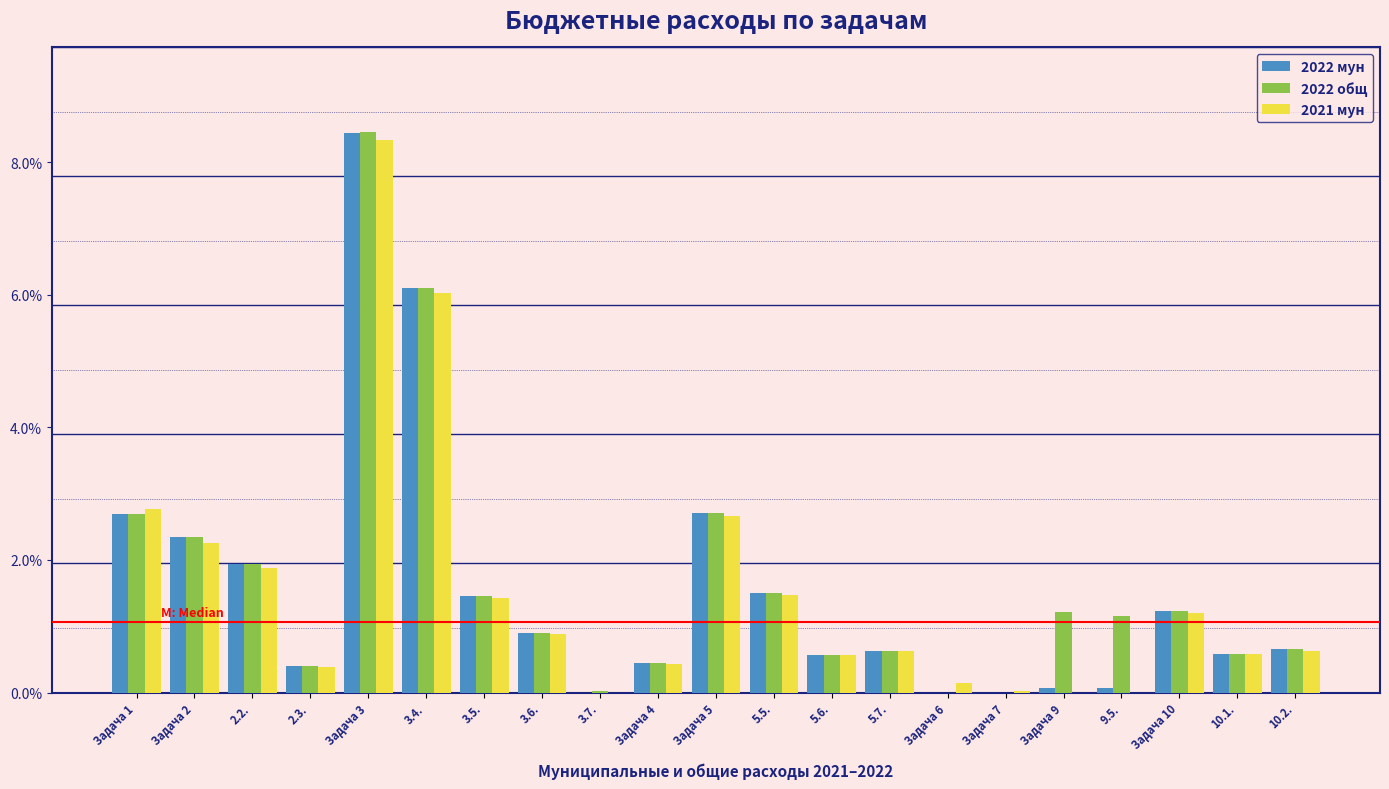

At which category is the sum across all series the highest?

Задача 3